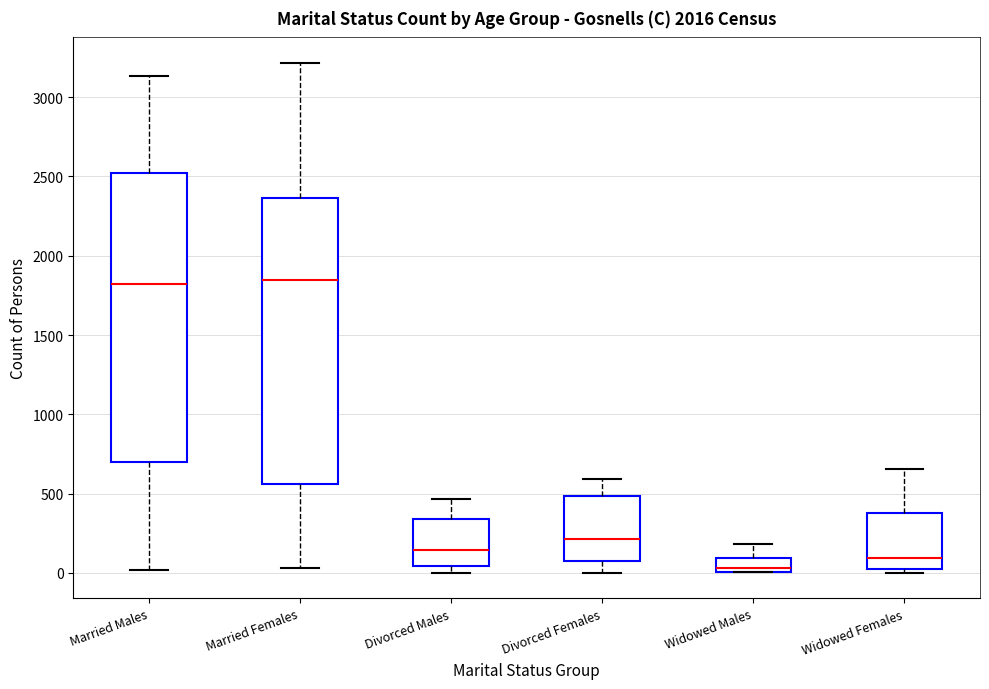

Reading left to right, transcribe this box plot: for each box, give where its median line is, the range the box spans, and where its two whiskers end, as read against the y-axis. The values are not printed on the chart, so give them approximately, as read against the axis.

Married Males: median 1800, box 700 to 2500, whiskers 0 to 3150
Married Females: median 1850, box 550 to 2350, whiskers 50 to 3200
Divorced Males: median 150, box 50 to 350, whiskers 0 to 450
Divorced Females: median 200, box 50 to 500, whiskers 0 to 600
Widowed Males: median 50, box 0 to 100, whiskers 0 to 200
Widowed Females: median 100, box 50 to 400, whiskers 0 to 650